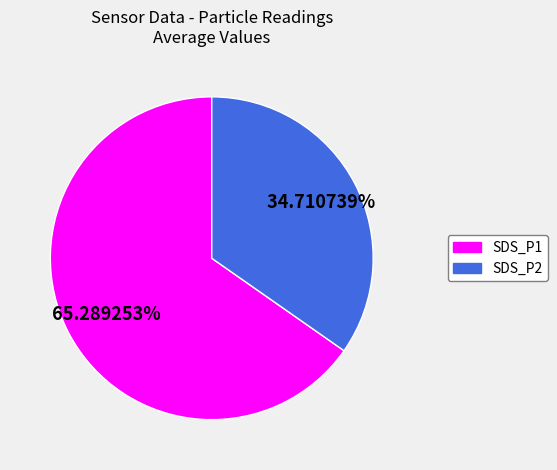

True or false: SDS_P2 accounts for 35% of the total.

True